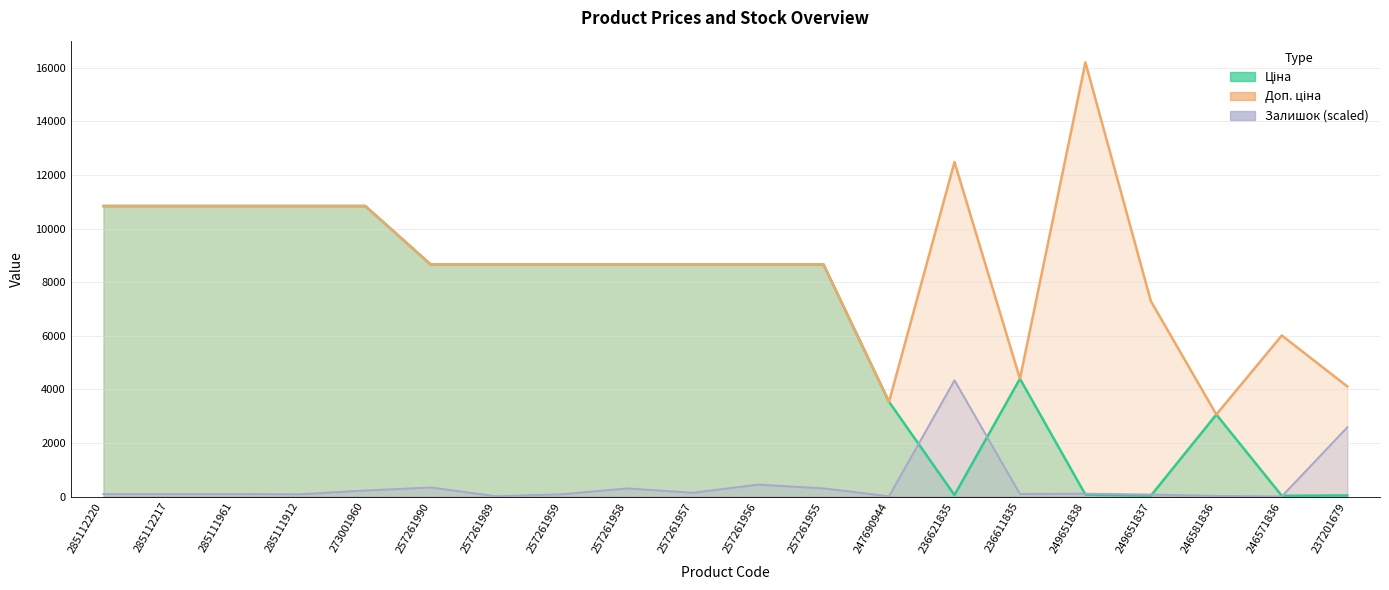

True or false: Залишок and Ціна cross at least once.

True